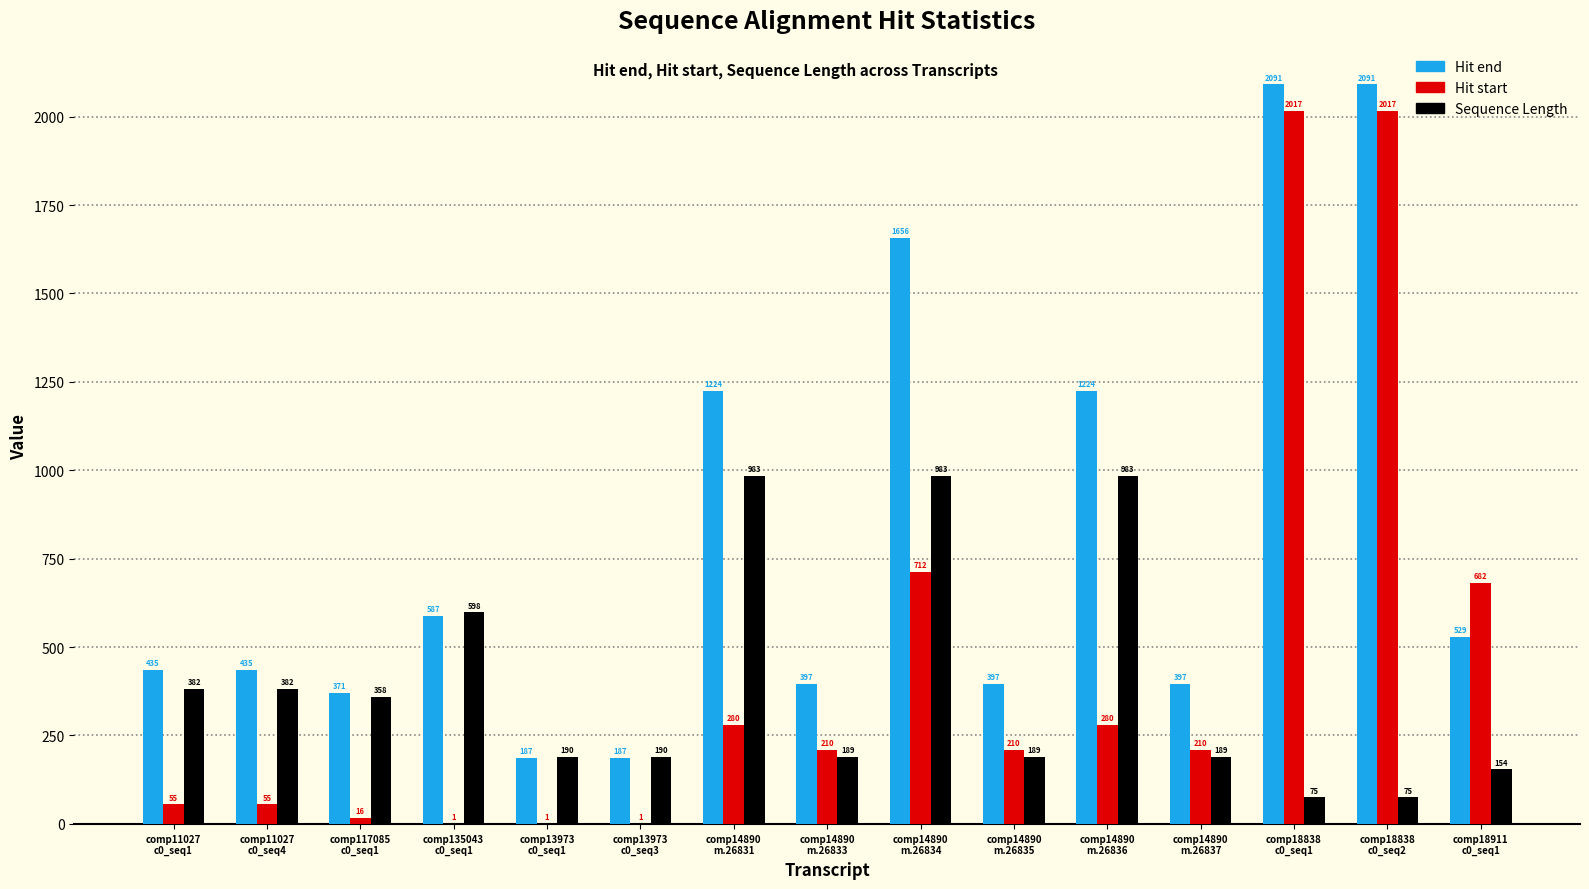

Count the number of data series in this chart.

3